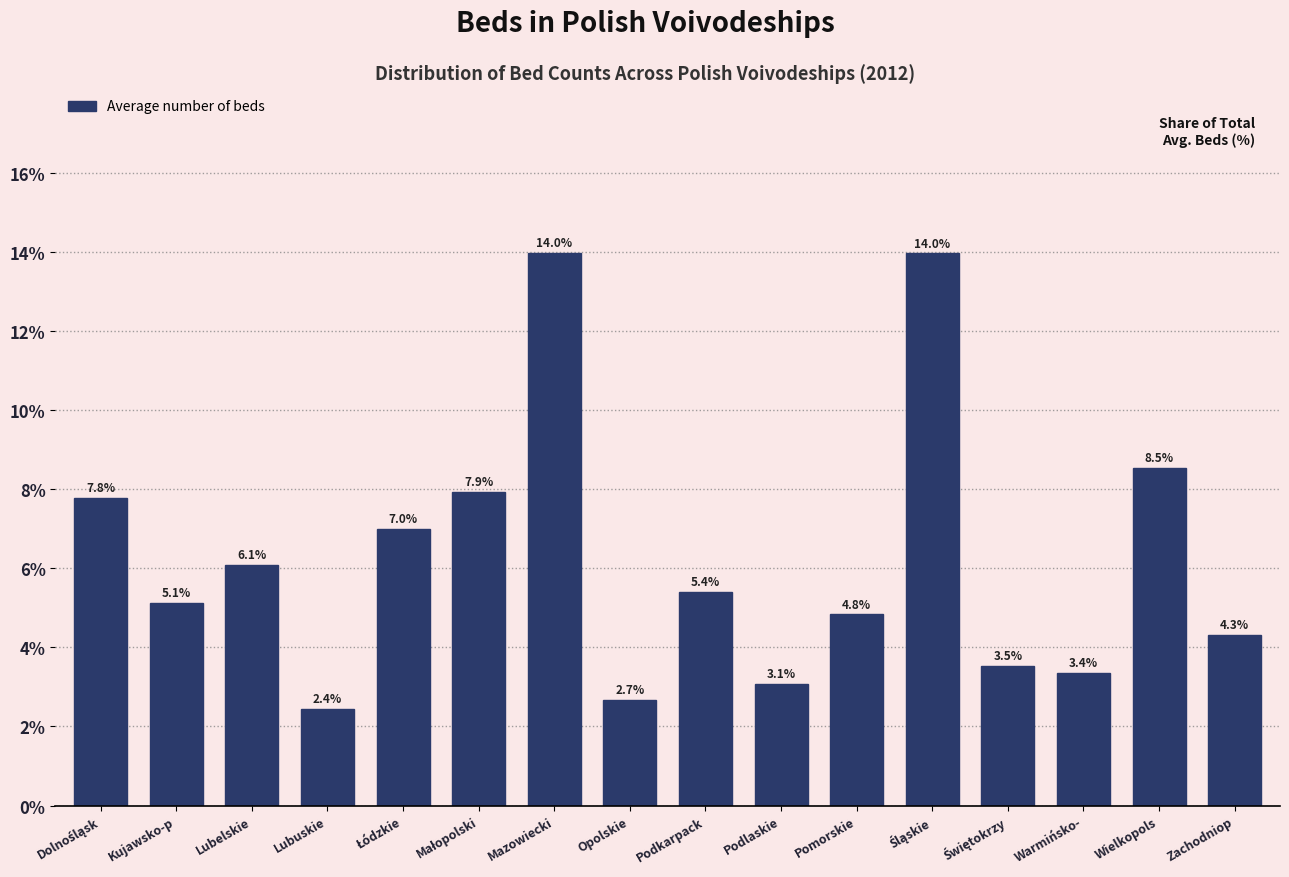

Reading right to left, transcribe all the data shown in this chart.

4.3	8.5	3.4	3.5	14.0	4.8	3.1	5.4	2.7	14.0	7.9	7.0	2.4	6.1	5.1	7.8